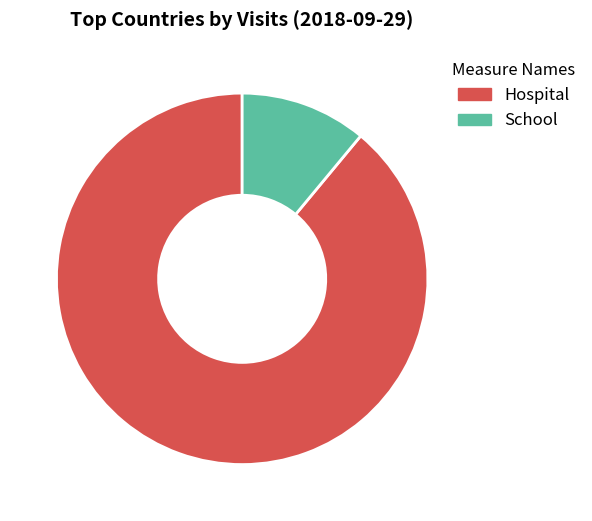

Do Hospital and School together represent more than half of the pie?

Yes